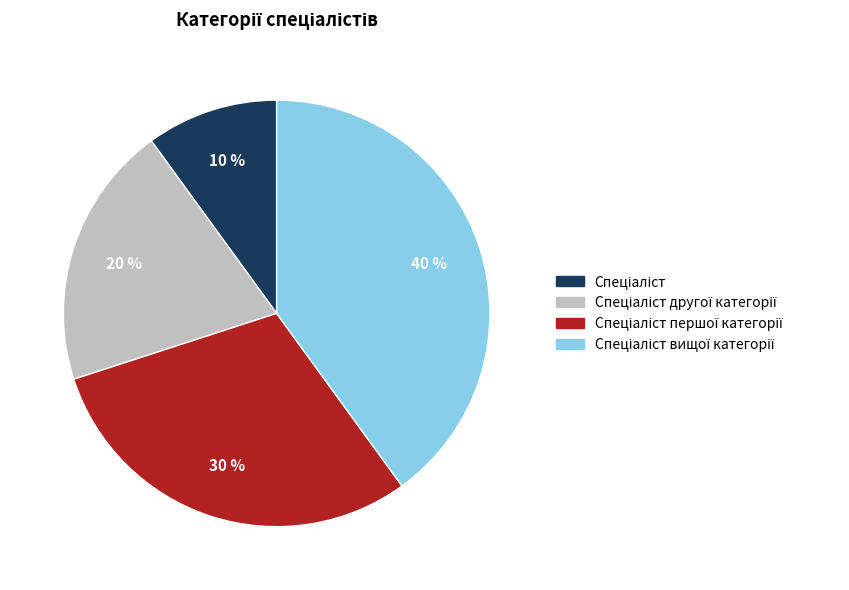

To the nearest percent, what is the average slice percentage?

25%